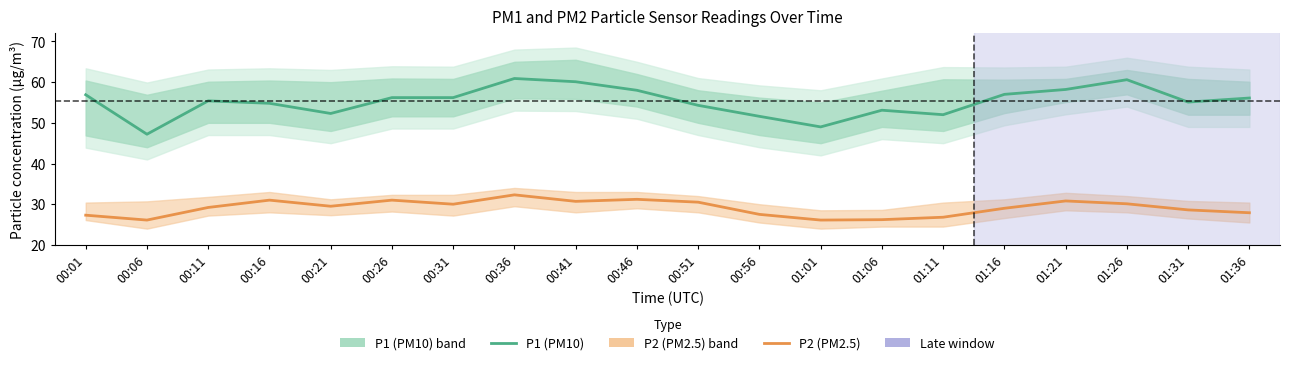

Which series changed the most between 00:16 and 01:16?

P1 (PM10)